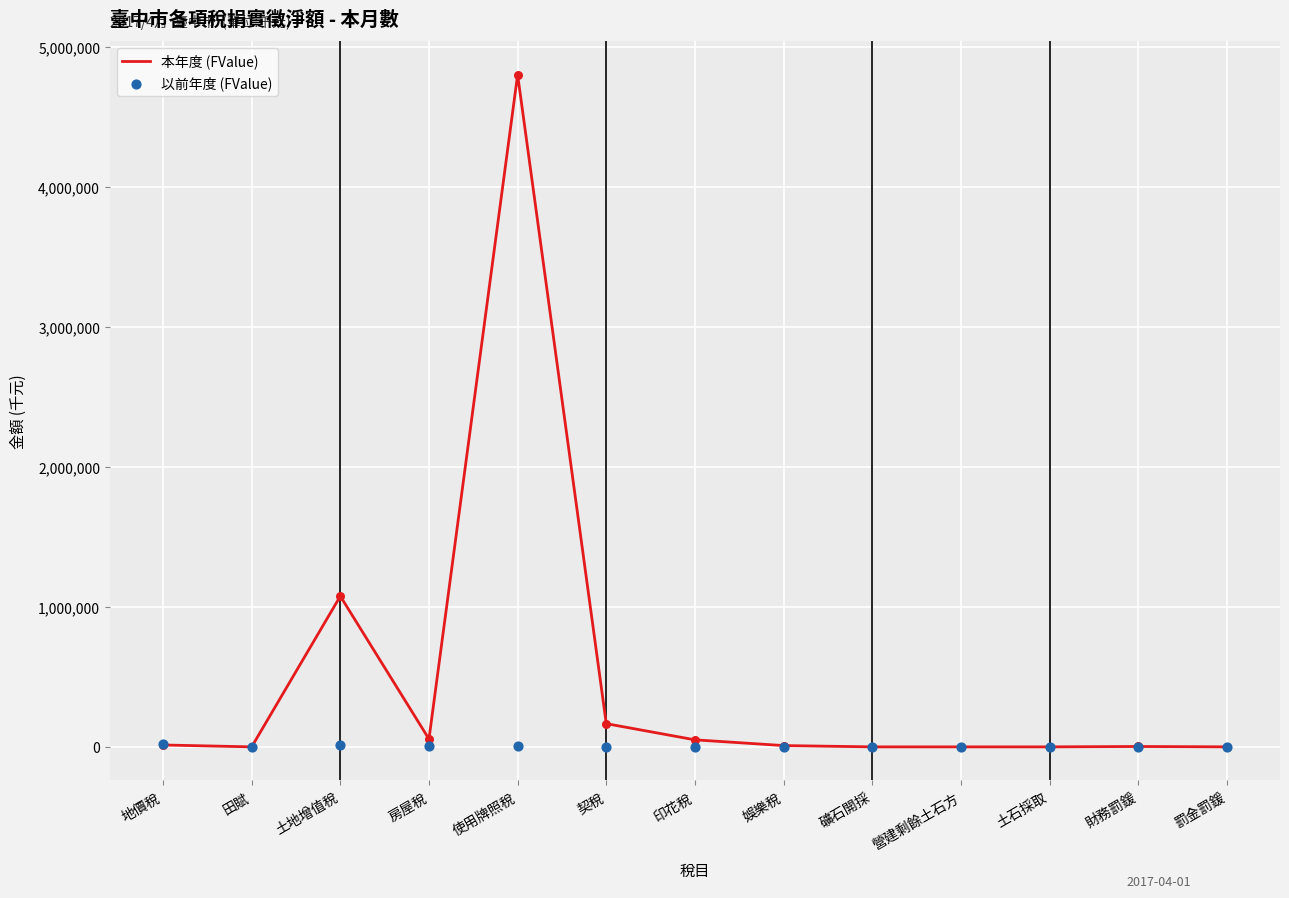

Which series has the largest total across all categories?

本年度 (FValue)